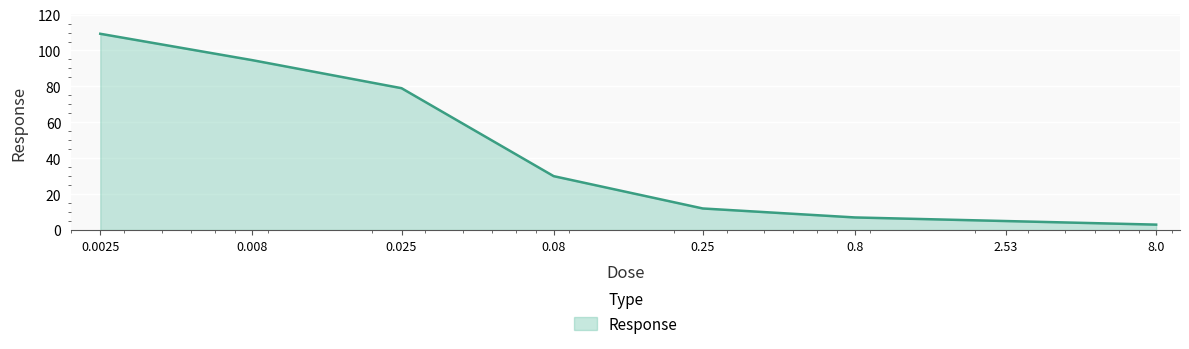

What is the difference between the second highest and minimum values?

91.6